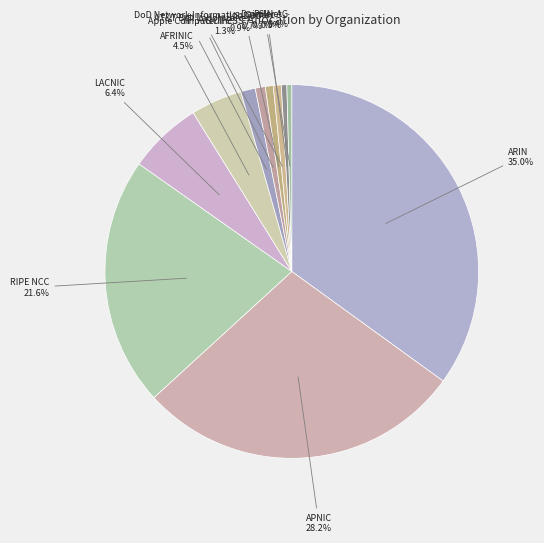

To the nearest percent, what is the combined percentage of US-DOD and AFRINIC?

5%